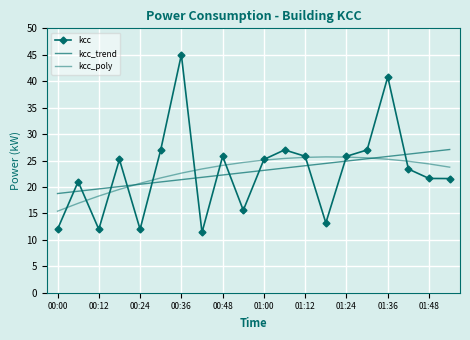

True or false: kcc and kcc_trend intersect in this chart.

True